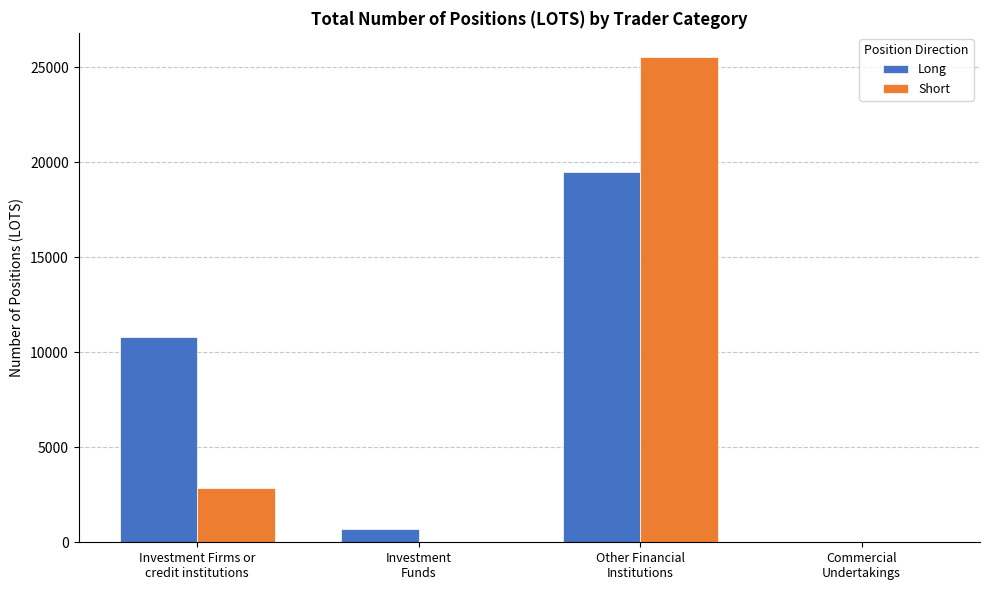

At which category is the sum across all series the highest?

Other Financial
Institutions